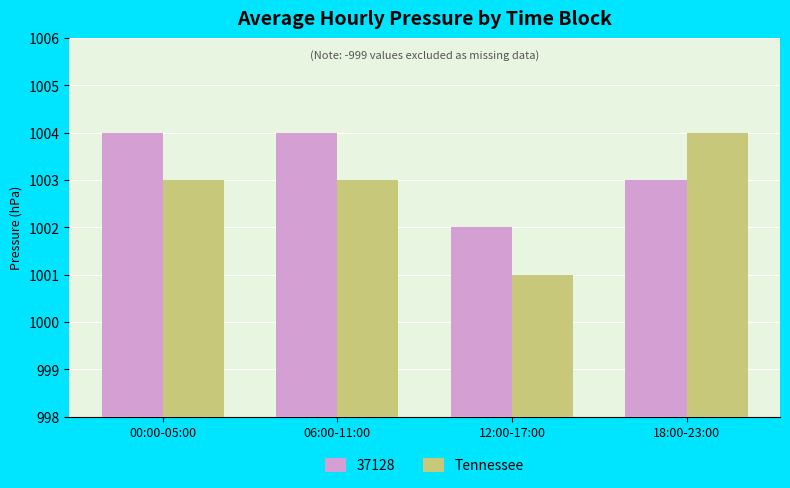

Reading left to right, extract all data points from this chart.

37128: 00:00-05:00=1004	06:00-11:00=1004	12:00-17:00=1002	18:00-23:00=1003
Tennessee: 00:00-05:00=1003	06:00-11:00=1003	12:00-17:00=1001	18:00-23:00=1004